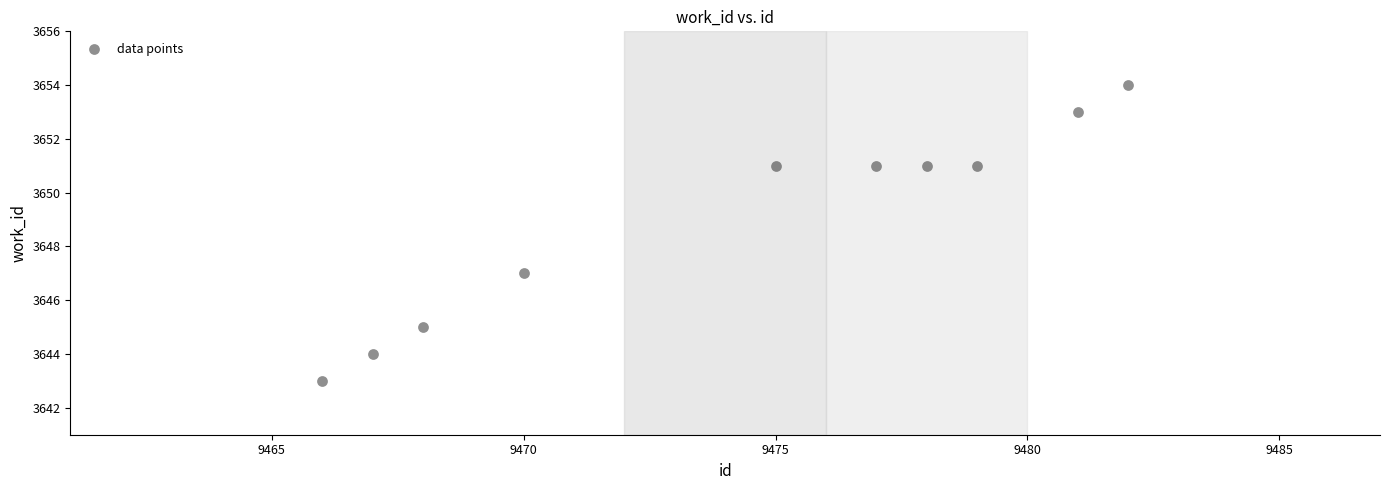

What is the range of Y values (max minus min)?

11